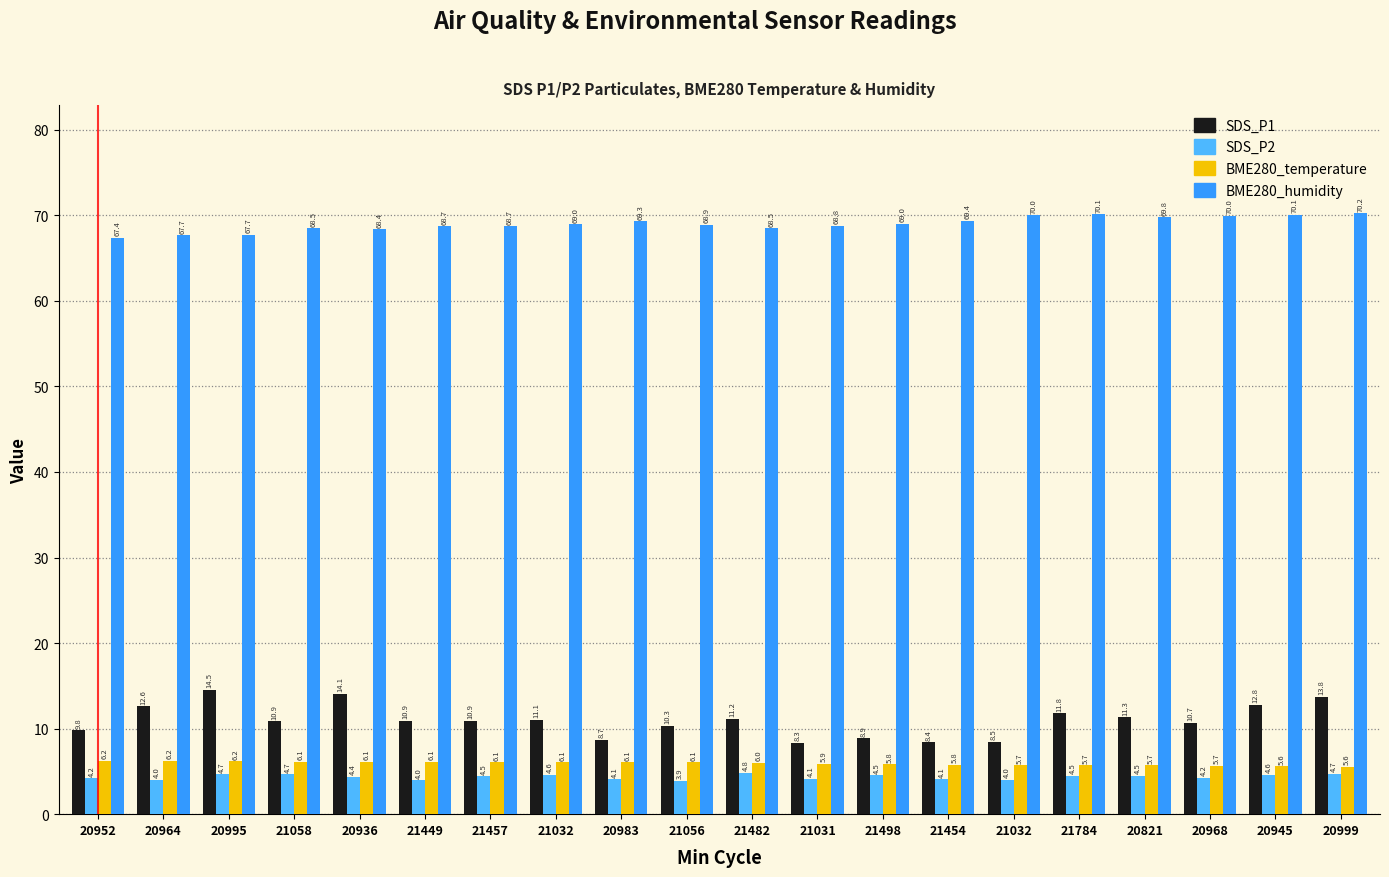

Reading left to right, transcribe all the data shown in this chart.

SDS_P1: 9.8	12.6	14.5	10.9	14.1	10.9	10.9	11.1	8.7	10.3	11.2	8.3	8.9	8.4	8.5	11.8	11.3	10.7	12.8	13.8
SDS_P2: 4.2	4.0	4.7	4.7	4.4	4.0	4.5	4.6	4.1	3.9	4.8	4.1	4.5	4.1	4.0	4.5	4.5	4.2	4.6	4.7
BME280_temperature: 6.2	6.2	6.2	6.1	6.1	6.1	6.1	6.1	6.1	6.1	6.0	5.9	5.8	5.8	5.7	5.7	5.7	5.7	5.6	5.6
BME280_humidity: 67.4	67.7	67.7	68.5	68.4	68.7	68.7	69.0	69.3	68.9	68.5	68.8	69.0	69.4	70.0	70.1	69.8	70.0	70.1	70.2